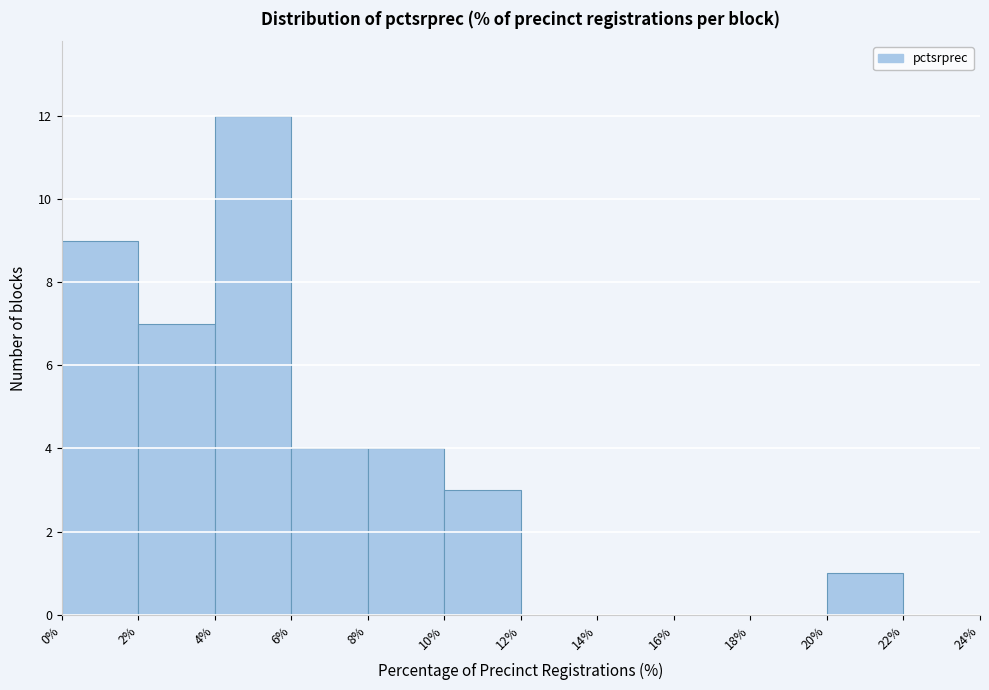

Over which range of the x-axis is the bar tallest?

4% to 6%